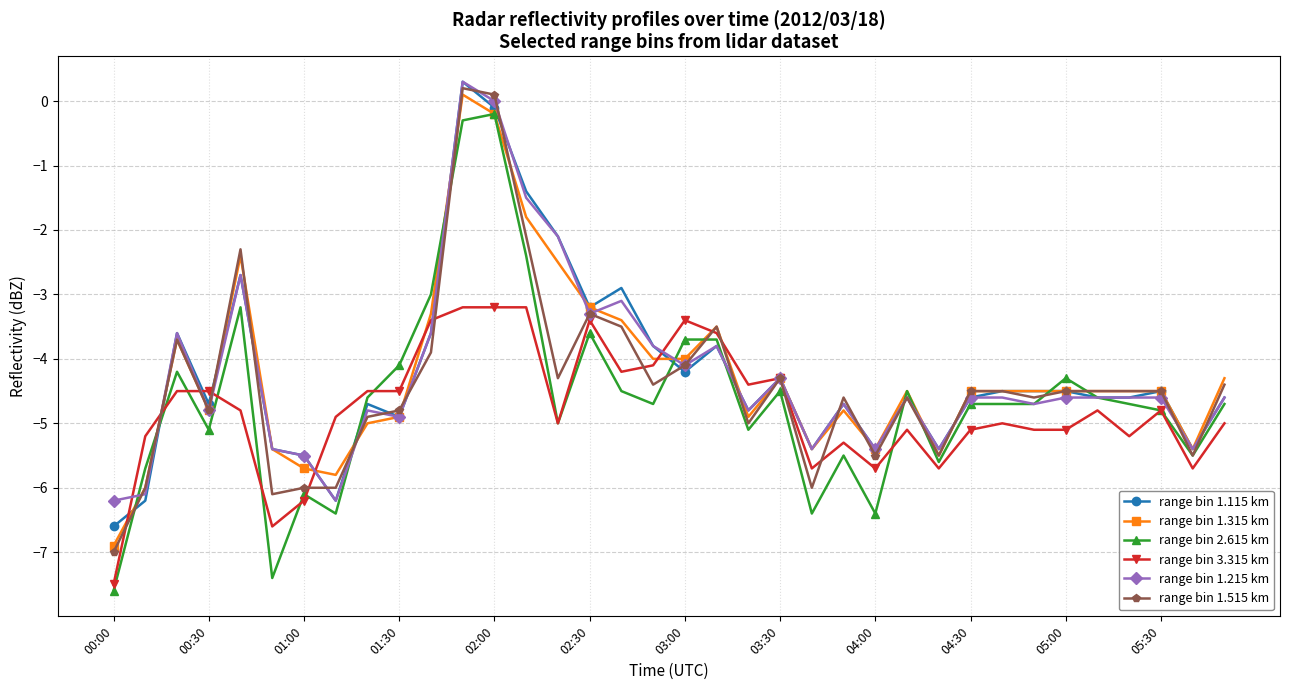

How many values in the range bin 1.115 km series exceed -4?

11